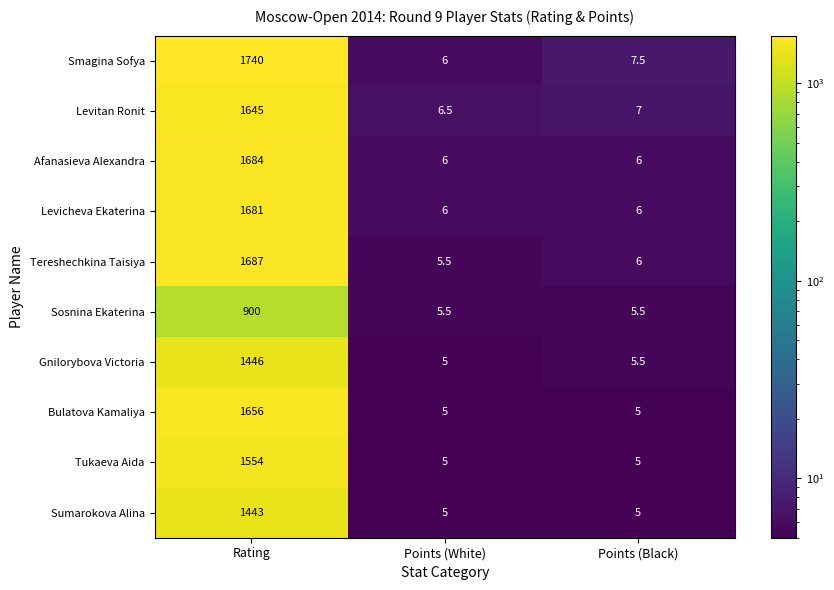

At Rating, list the series in order from largest to smallest.

Smagina Sofya, Tereshechkina Taisiya, Afanasieva Alexandra, Levicheva Ekaterina, Bulatova Kamaliya, Levitan Ronit, Tukaeva Aida, Gnilorybova Victoria, Sumarokova Alina, Sosnina Ekaterina